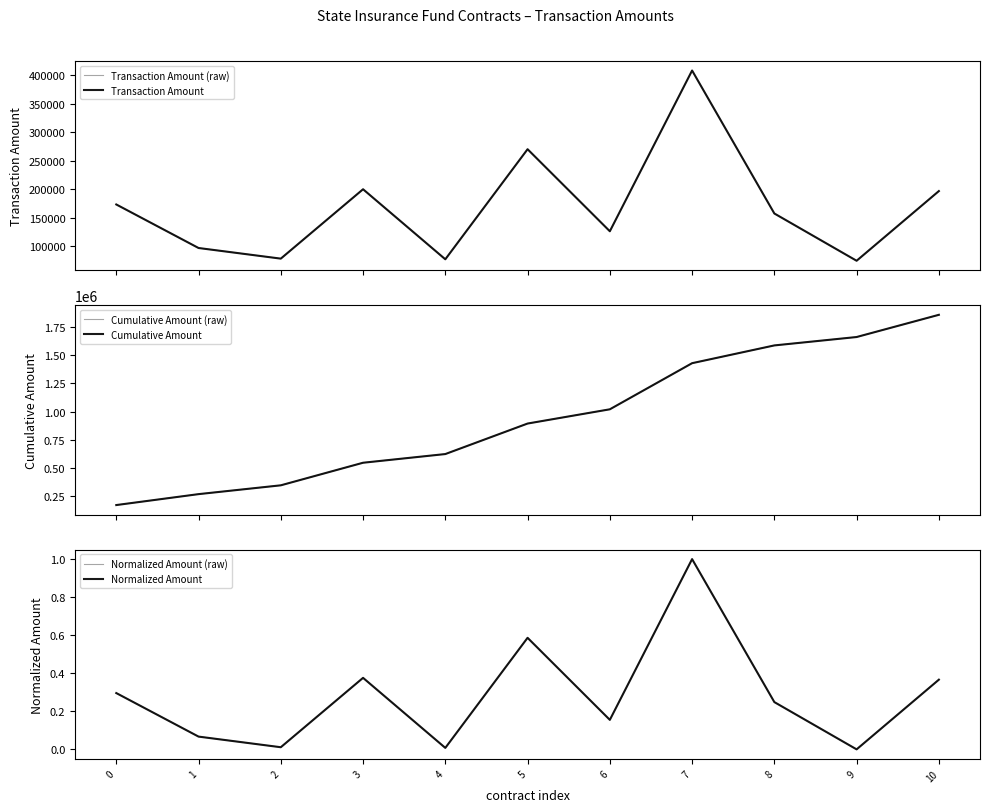

At which label does Cumulative Amount first exceed 894090?

5